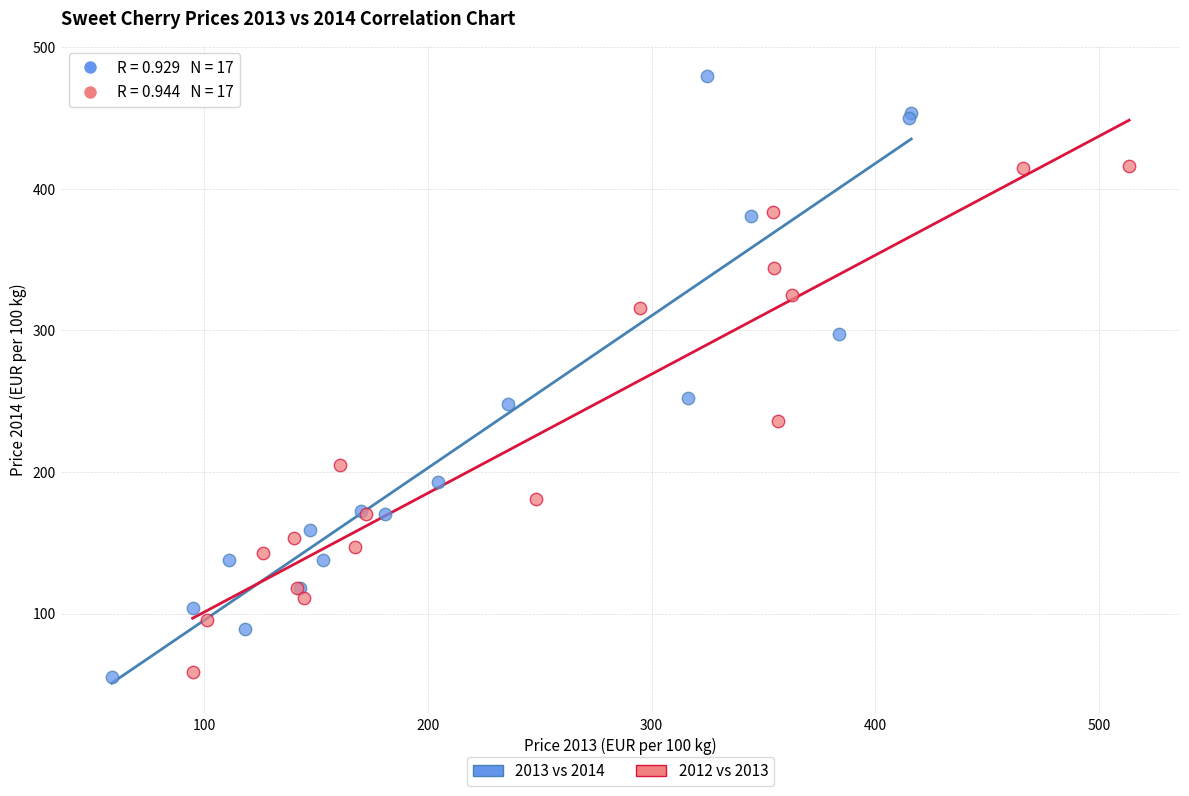

Which series has the widest spread of Y values?

2013 vs 2014